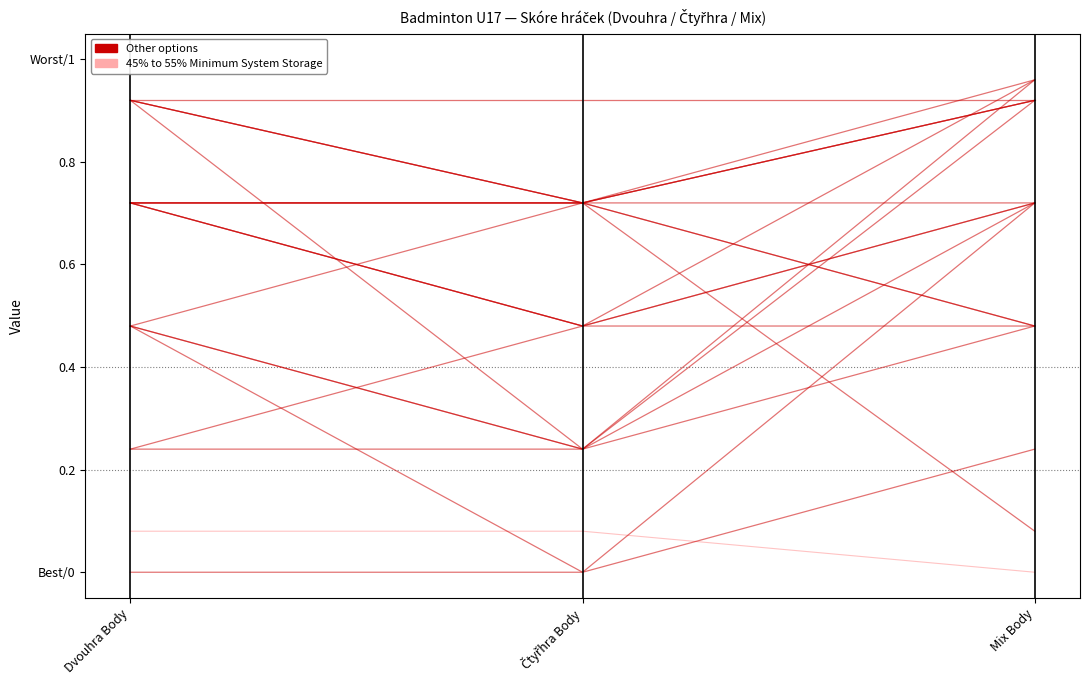

Is it true that the value at Čtyřhra Body is 0.1?

True